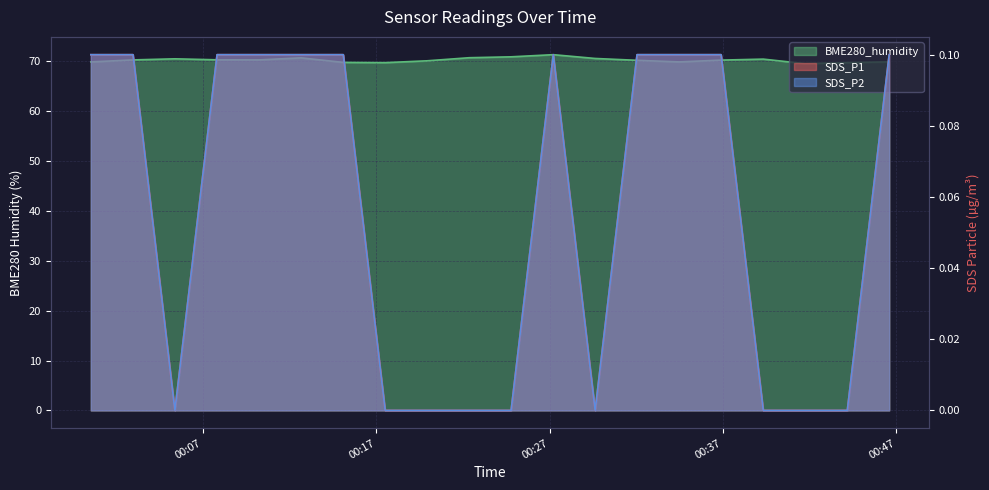

Reading left to right, what are all the values shown in this chart?

SDS_P1: 0.1	0.1	0.0	0.1	0.1	0.1	0.1	0.0	0.0	0.0	0.0	0.1	0.0	0.1	0.1	0.1	0.0	0.0	0.0	0.1
SDS_P2: 0.1	0.1	0.0	0.1	0.1	0.1	0.1	0.0	0.0	0.0	0.0	0.1	0.0	0.1	0.1	0.1	0.0	0.0	0.0	0.1
BME280_humidity: 69.9	70.3	70.5	70.3	70.3	70.7	69.8	69.7	70.1	70.7	70.9	71.3	70.6	70.2	69.9	70.2	70.4	69.5	69.7	69.9